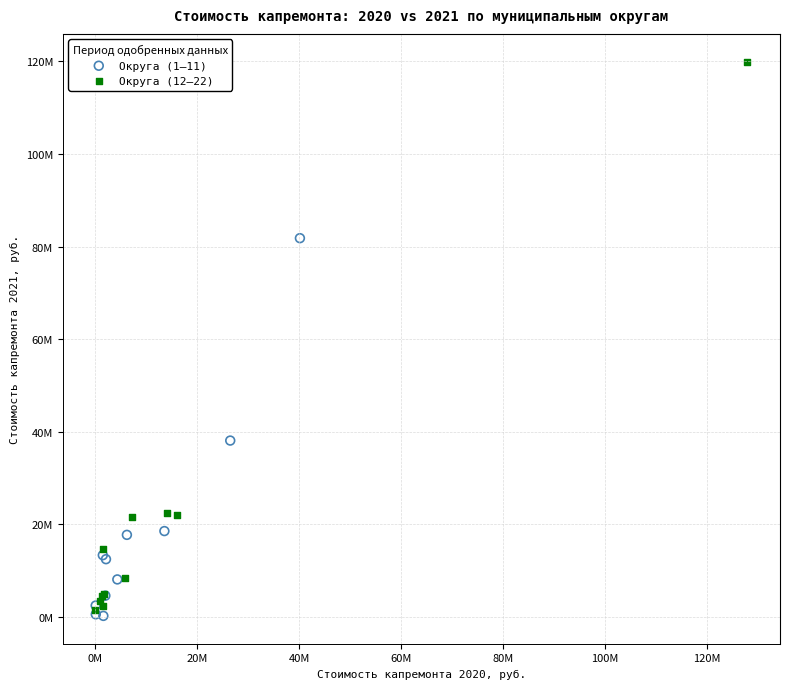

What are all the series names shown in the legend?

Округа (1–11), Округа (12–22)